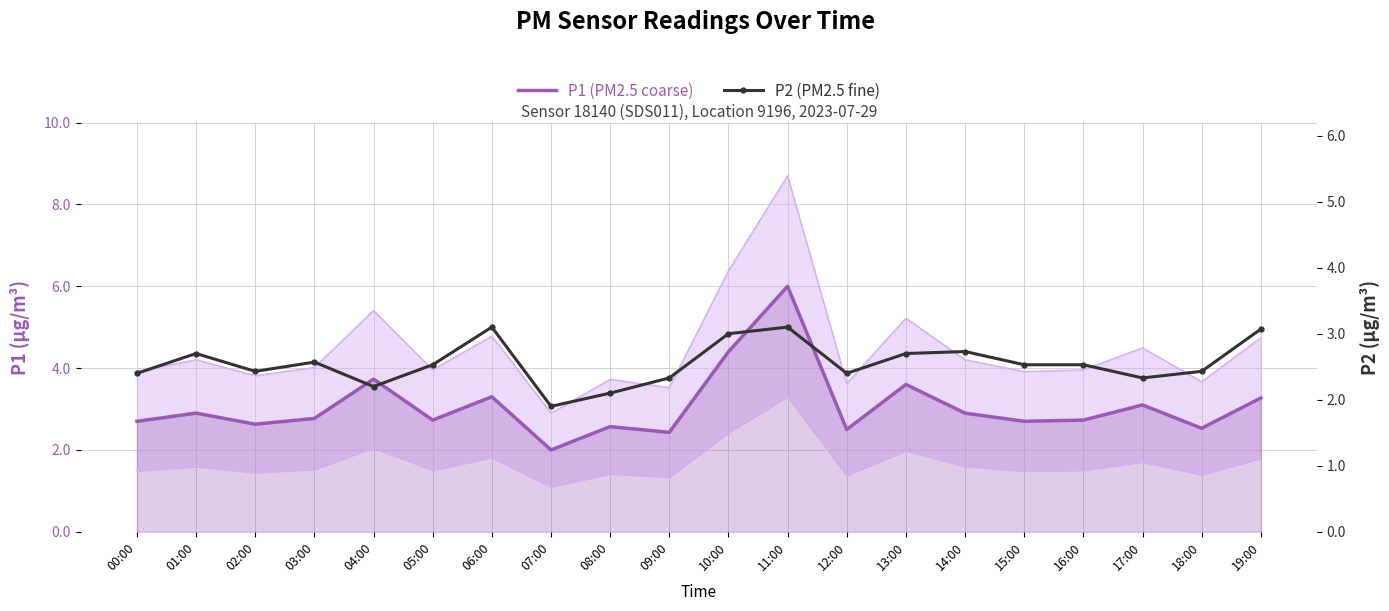

What is the label of the 18th point from the right?

02:00